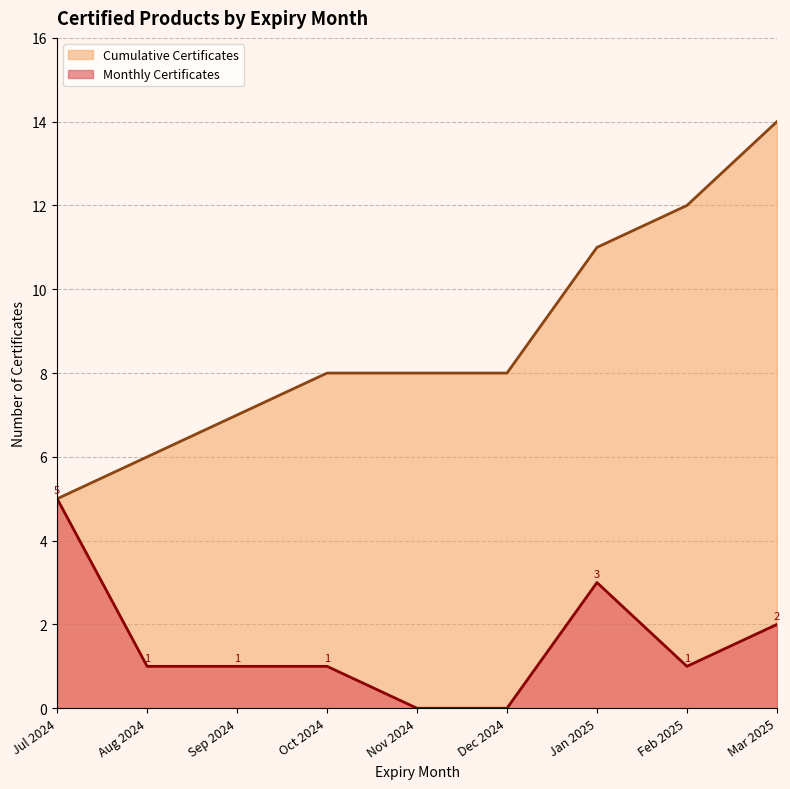

Where does the data first go above 8?

2025-01-20